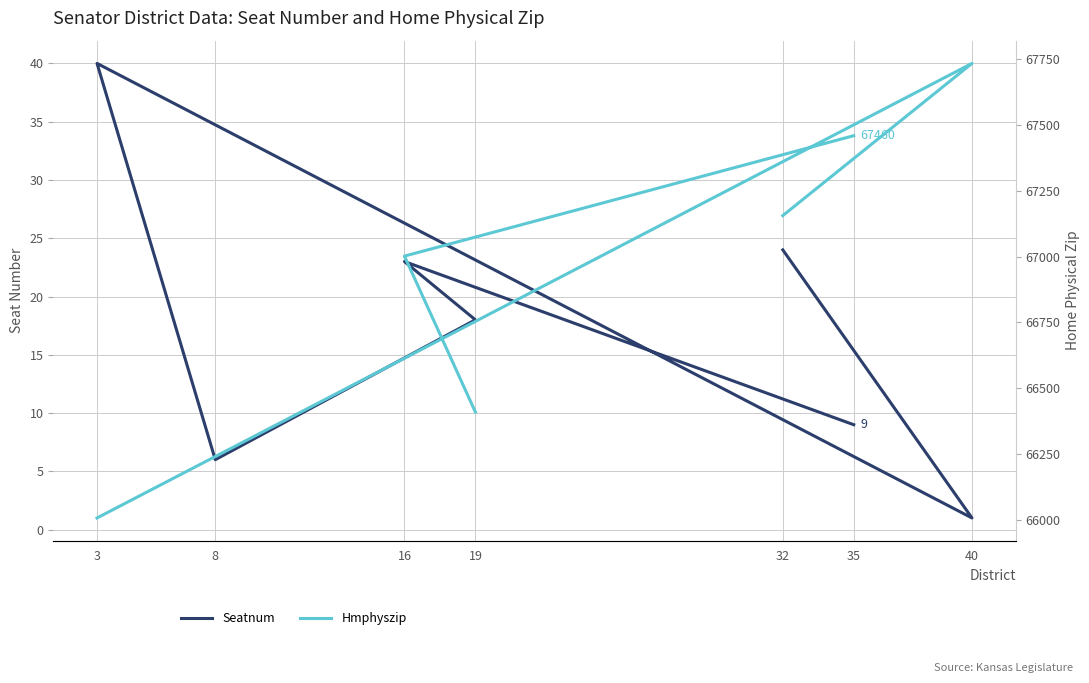

Rank the series by their maximum value, from highest to lowest.

Hmphyszip, Seatnum